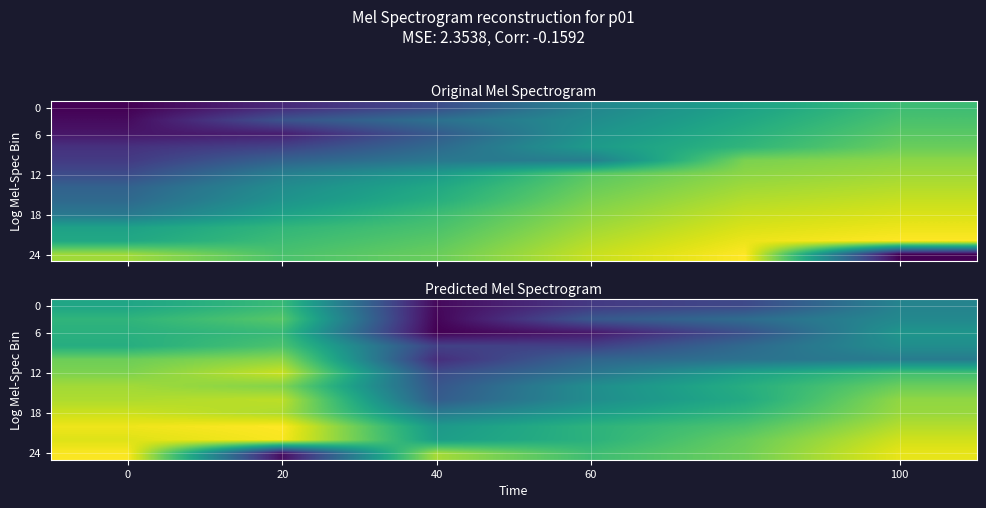

True or false: 0 has a value of 0.4 at 100.

True